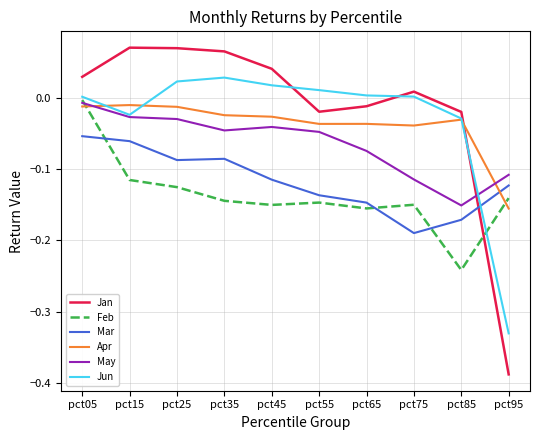

The value of Apr at pct65 is -0.0. True or false?

True